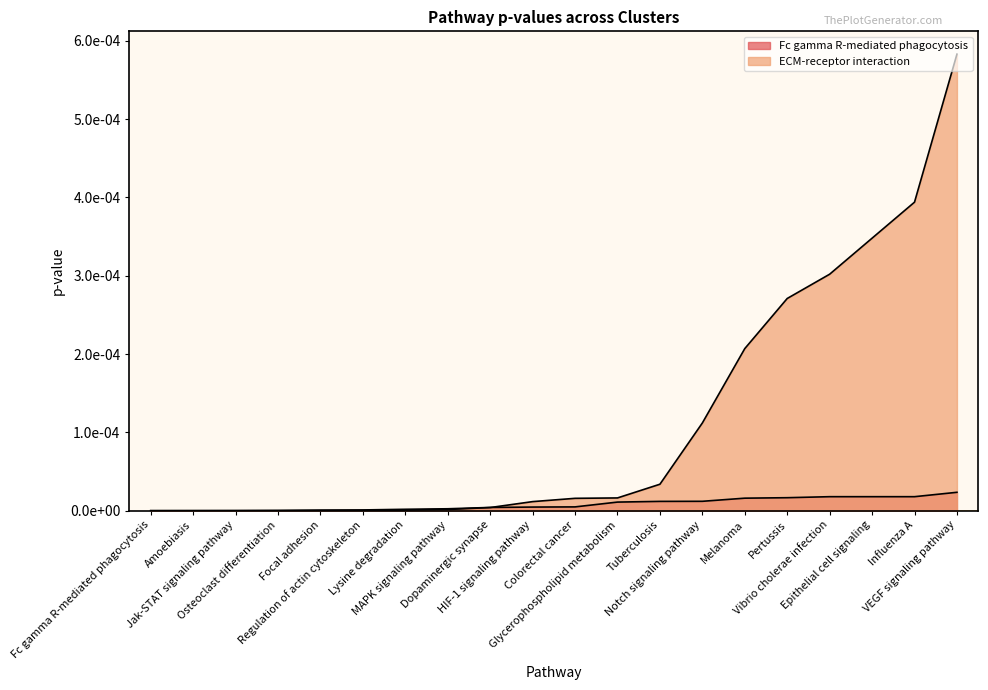

Rank the series by their average value, from highest to lowest.

ECM-receptor interaction, Fc gamma R-mediated phagocytosis